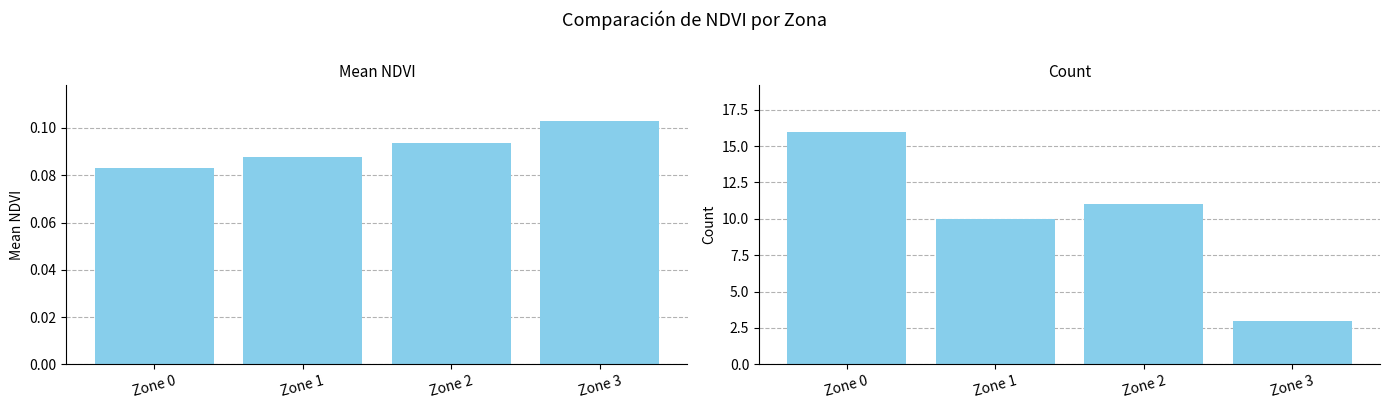

Does the chart contain stacked bars?

No